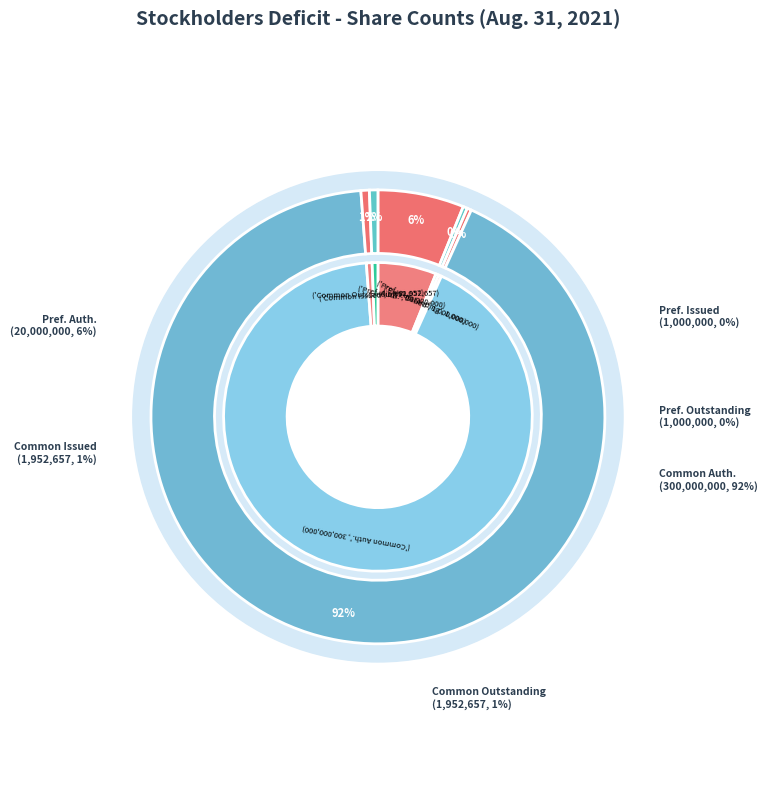

Rank the categories by value from lowest to highest.

Preferred stock, shares issued, Preferred stock, shares outstanding, Common stock, shares issued, Common stock, shares outstanding, Preferred stock, shares authorized, Common stock, shares authorized